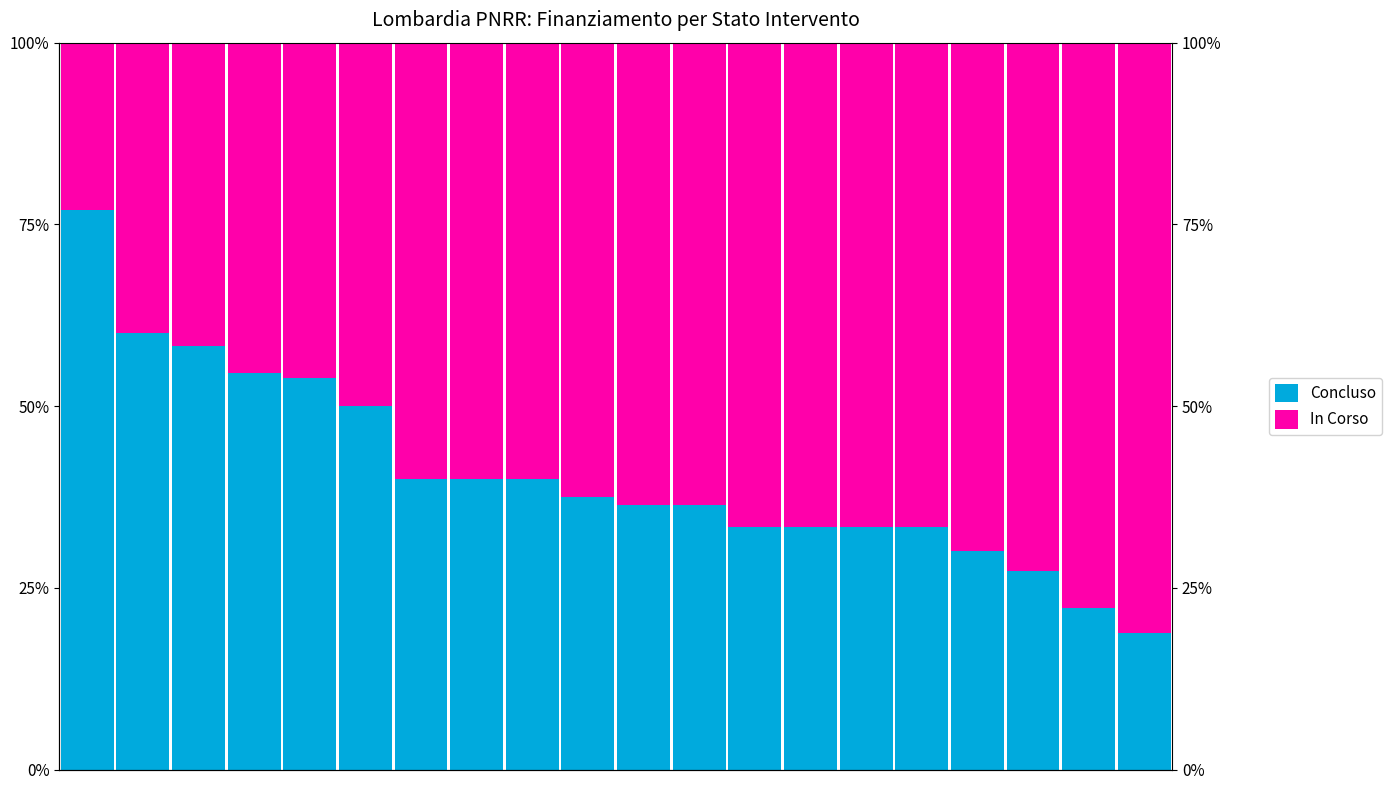

Which series has the largest total across all categories?

In Corso